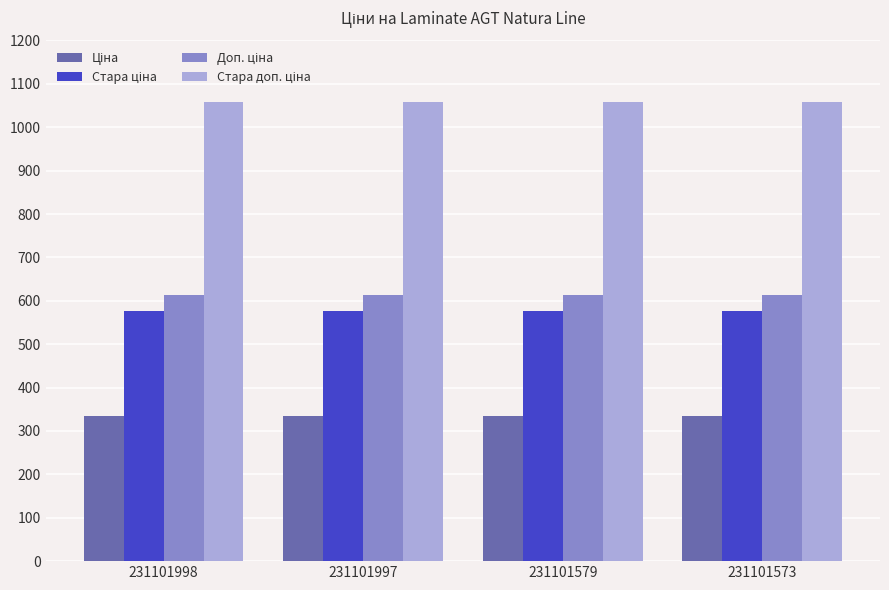

What is the spread (max minus min) of values at 231101998?

722.8